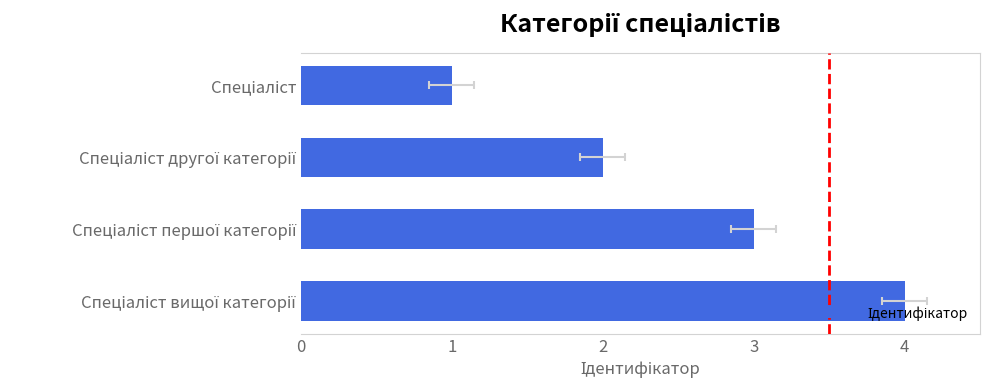

What is the ratio of the value at Спеціаліст першої категорії to the value at Спеціаліст вищої категорії?

0.8